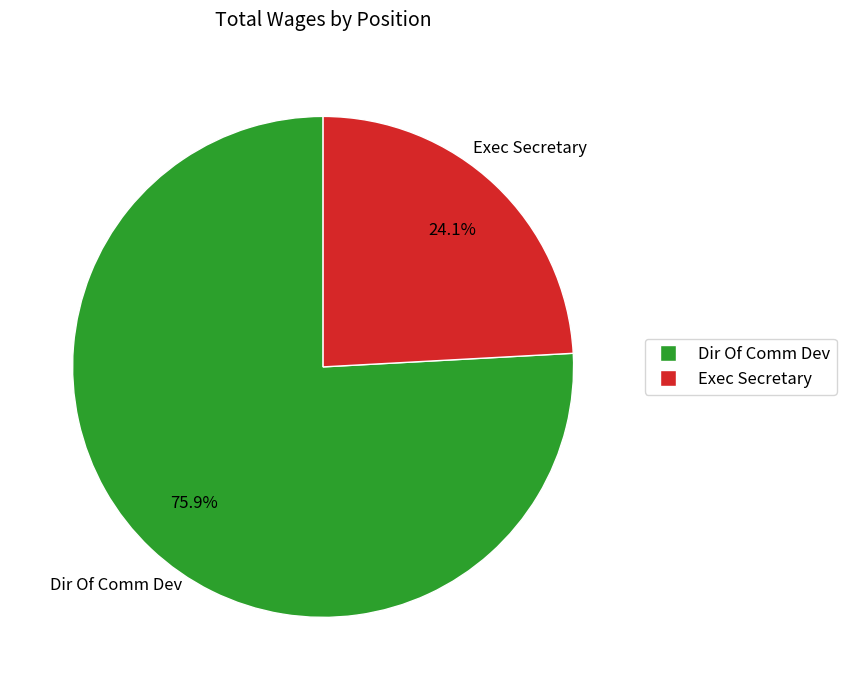

To the nearest percent, what is the combined percentage of Exec Secretary and Dir Of Comm Dev?

100%